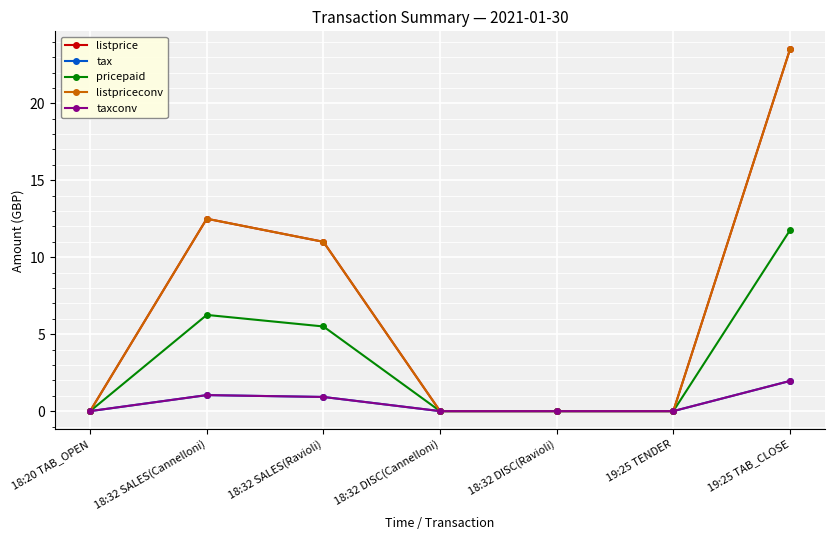

Is this an area chart (filled region under the line)?

No